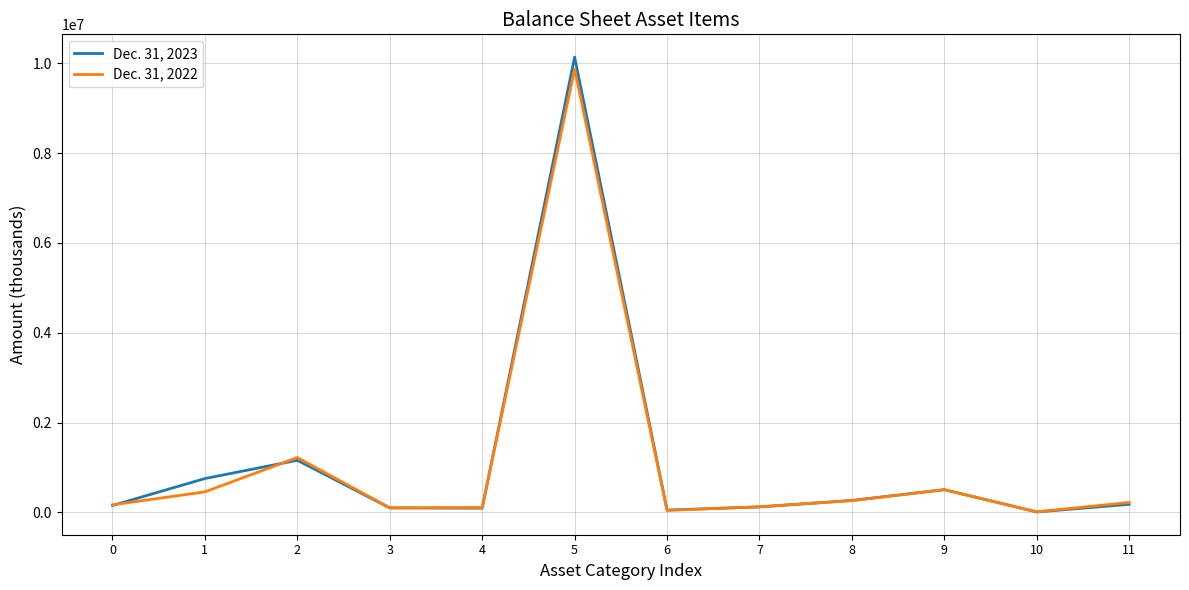

What is the greatest value displayed?

10136721